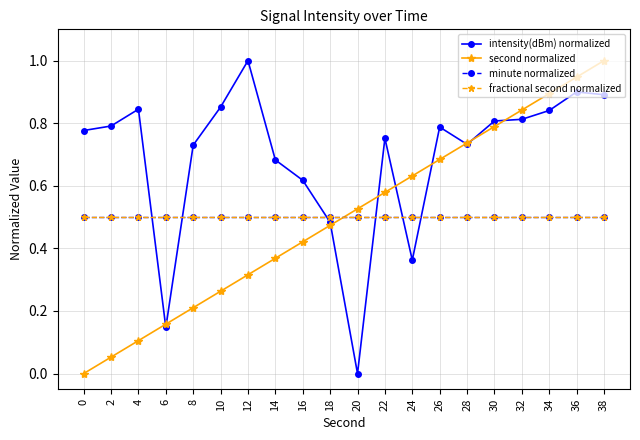

At 36, list the series in order from smallest to largest.

minute normalized, fractional second normalized, intensity(dBm) normalized, second normalized